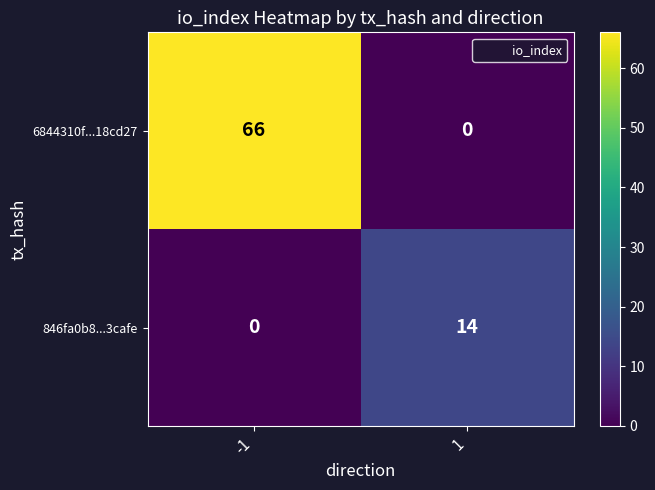

Between -1 and 1, which series saw the biggest shift?

6844310f...18cd27